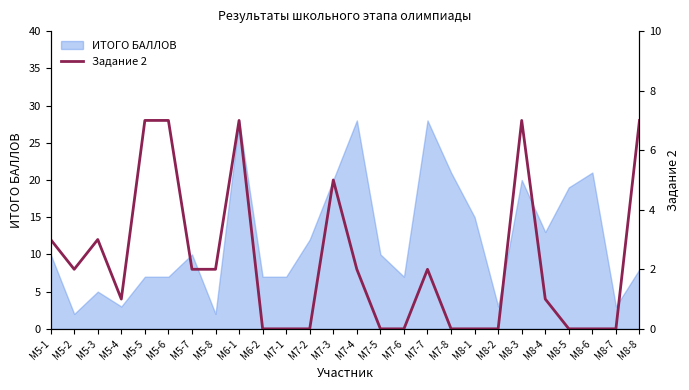

How many categories are shown in the chart?

26